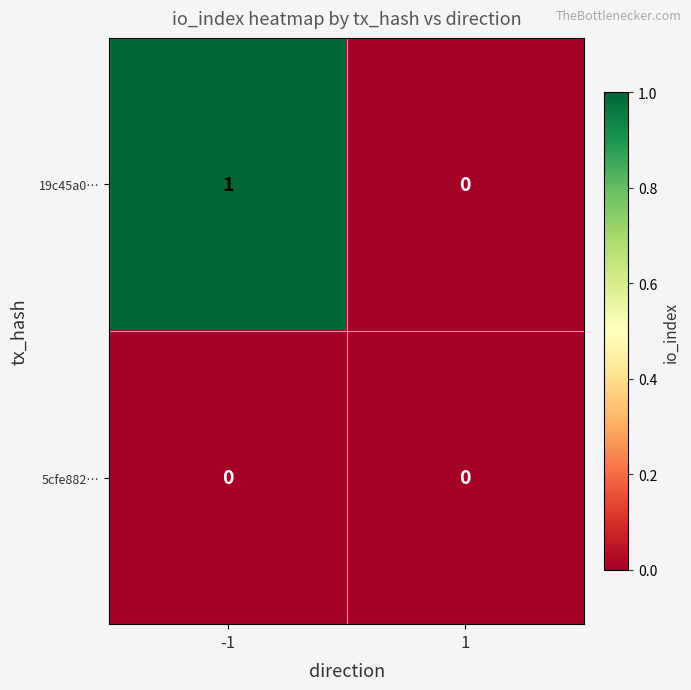

Which series has the largest range (max minus min)?

19c45a0…